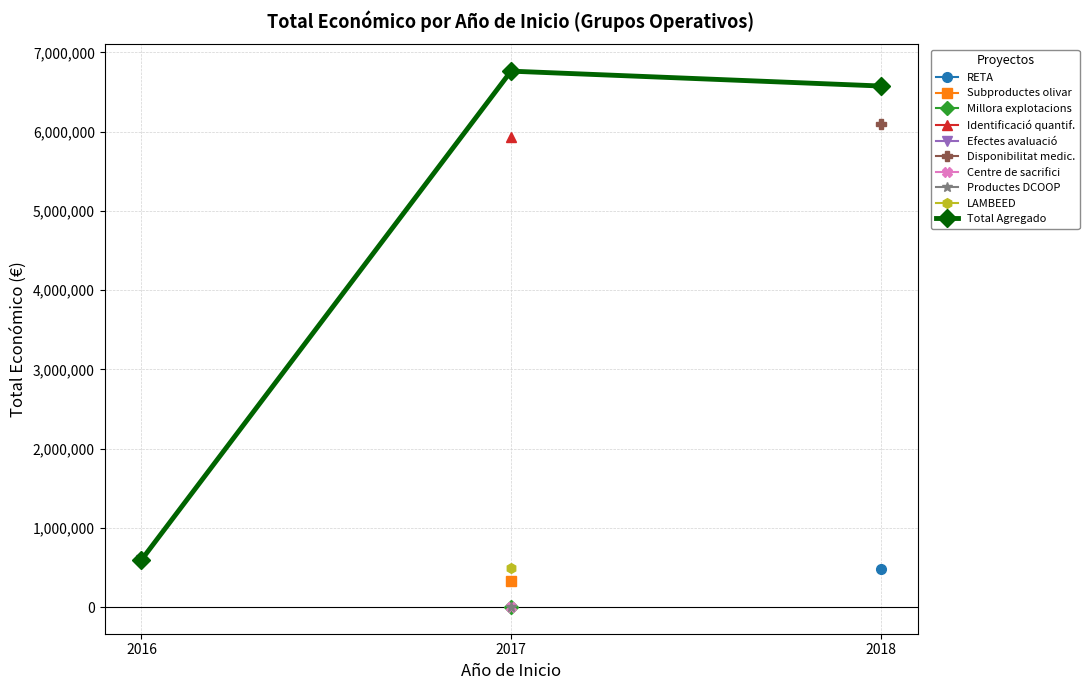

How many values are below 6576671?

1